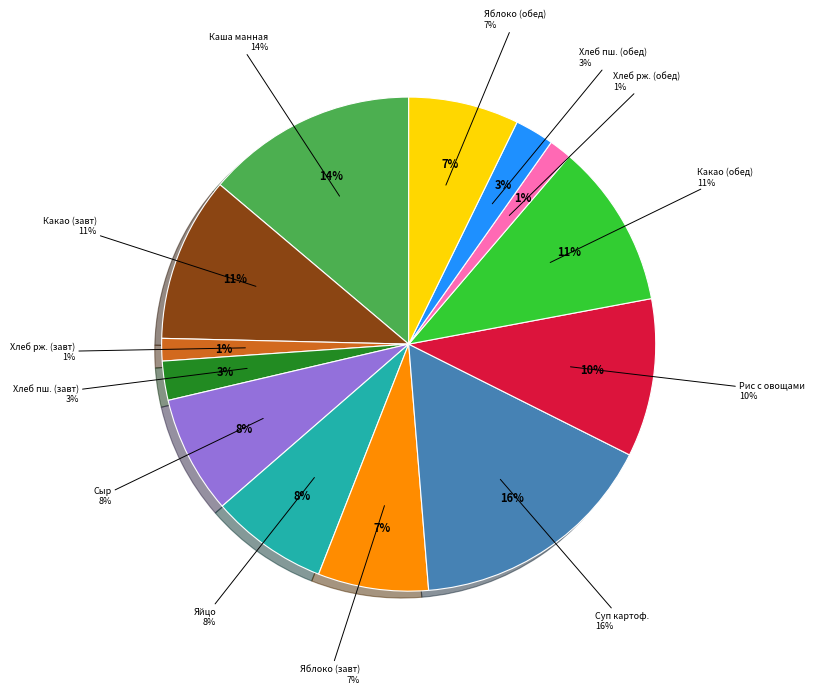

Rank the categories by value from highest to lowest.

Суп картофельный с мясными фрикадельками, Каша манная молочная жидкая, Какао с молоком (завтрак), Какао с молоком (обед), Рис с овощами, Сыр, Яйцо вареное, Яблоко (завтрак), Яблоко (обед), Хлеб пшеничный (завтрак), Хлеб пшеничный (обед), Хлеб ржаной (завтрак), Хлеб ржаной (обед)